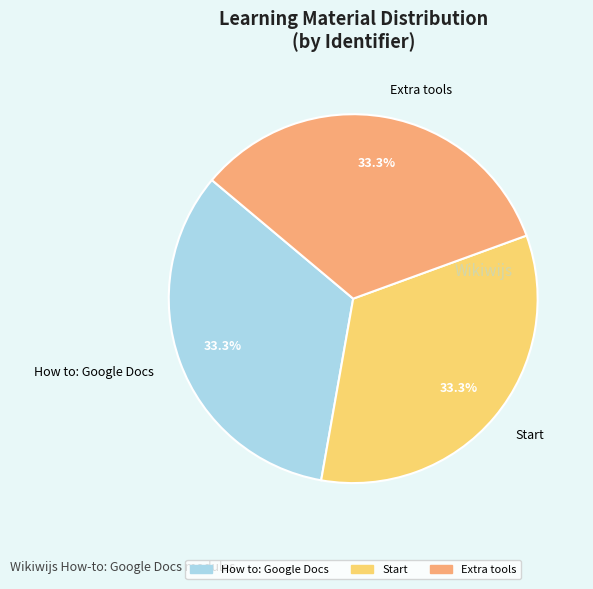

How many slices are in this pie chart?

3